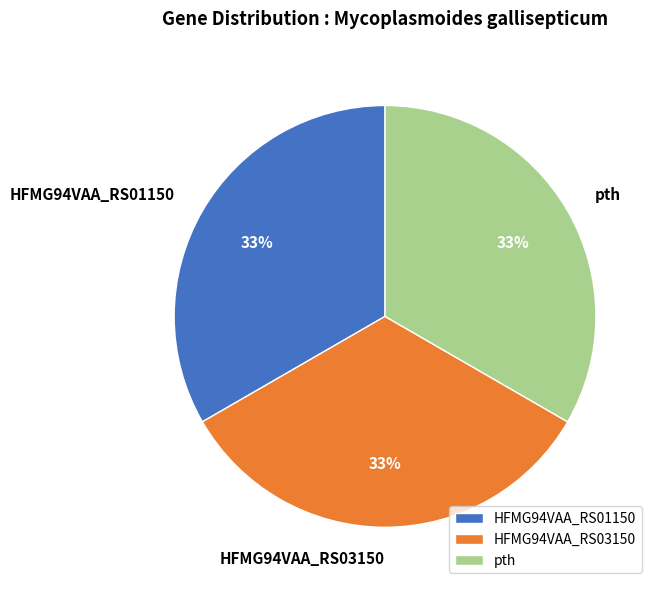

How many slices are in this pie chart?

3